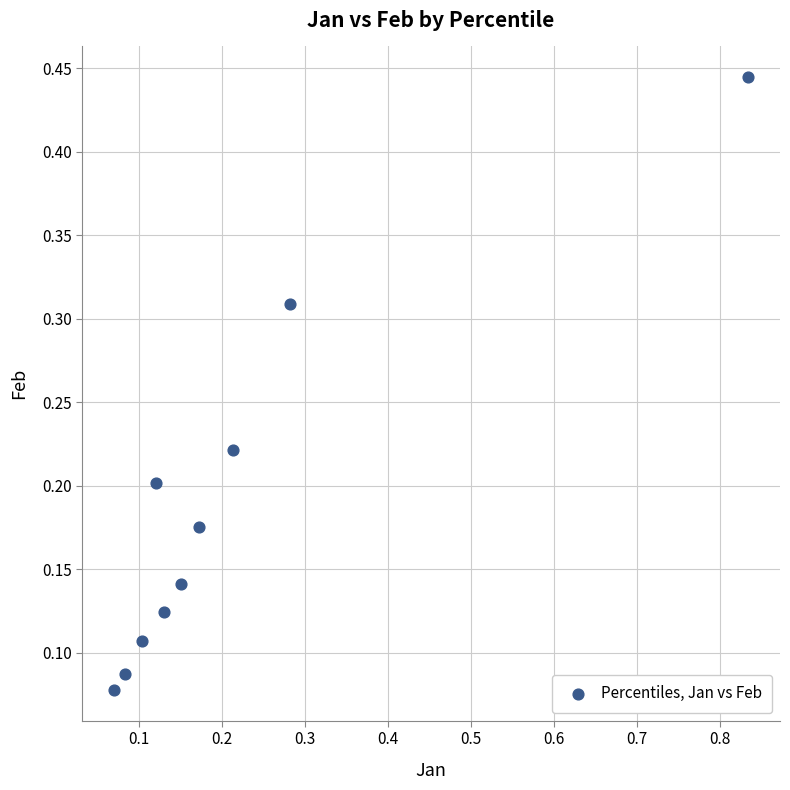

What is the range of X values (max minus min)?

0.8